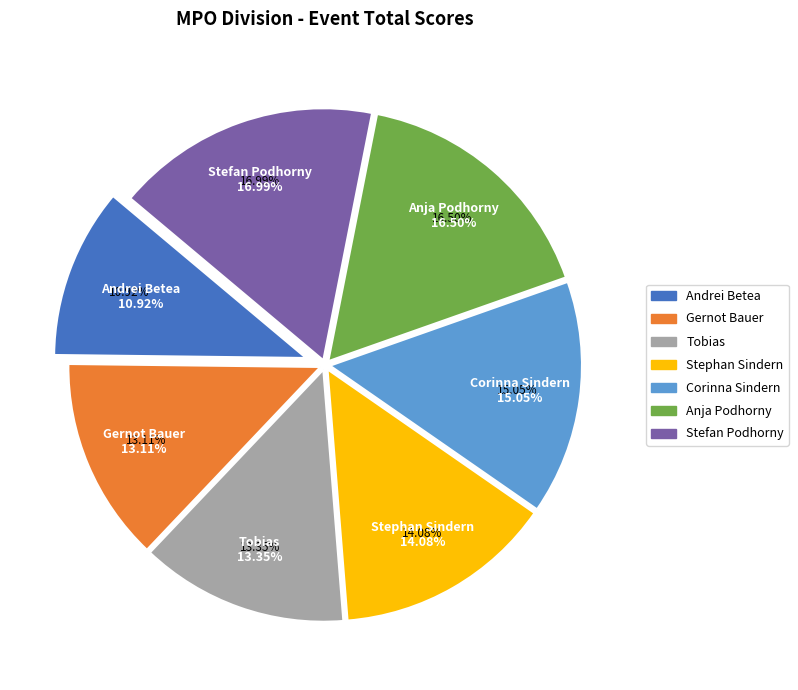

How much of the chart is everything except Stefan Podhorny?

83.0%